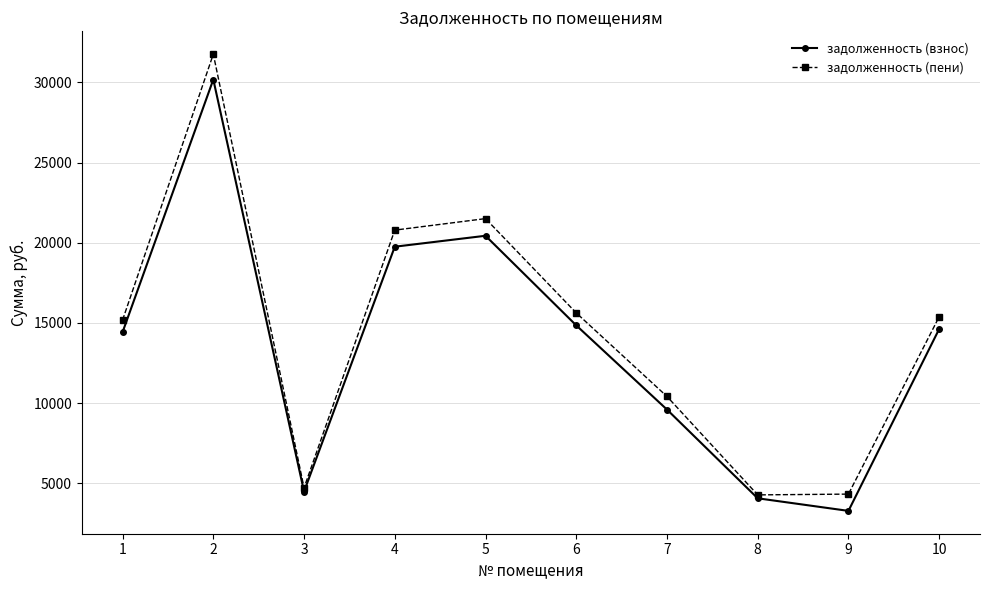

Where is the first local minimum for задолженность (взнос)?

3